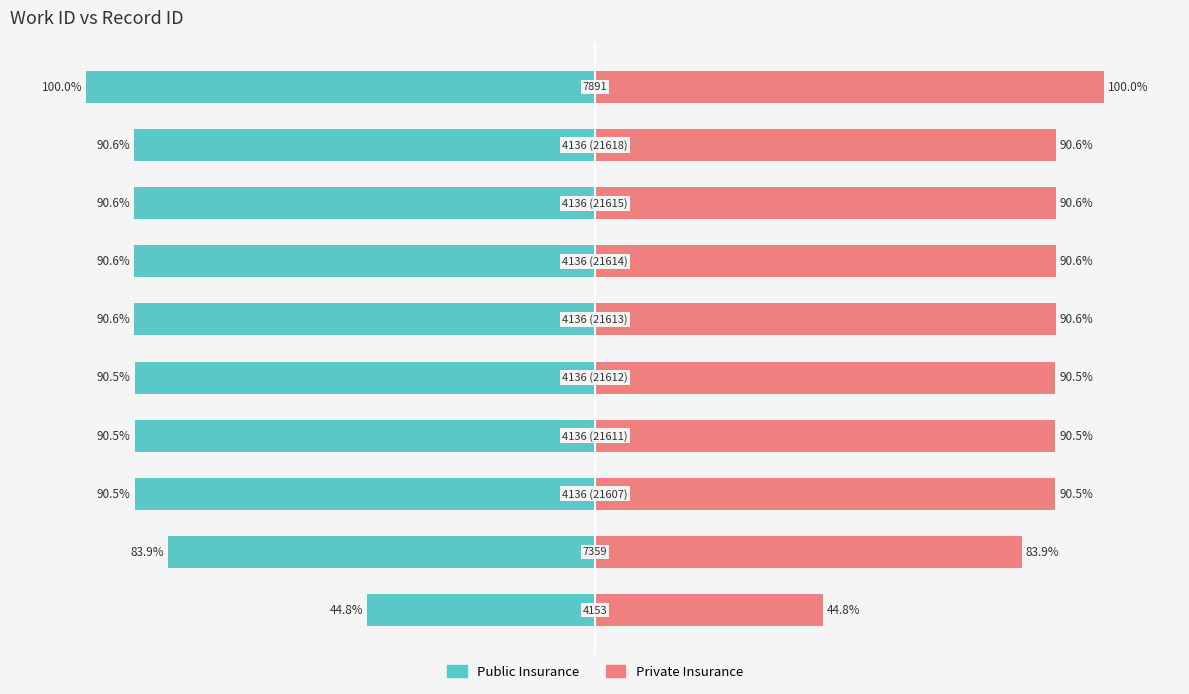

The Public Insurance series shows -176.4 at 9. True or false?

False